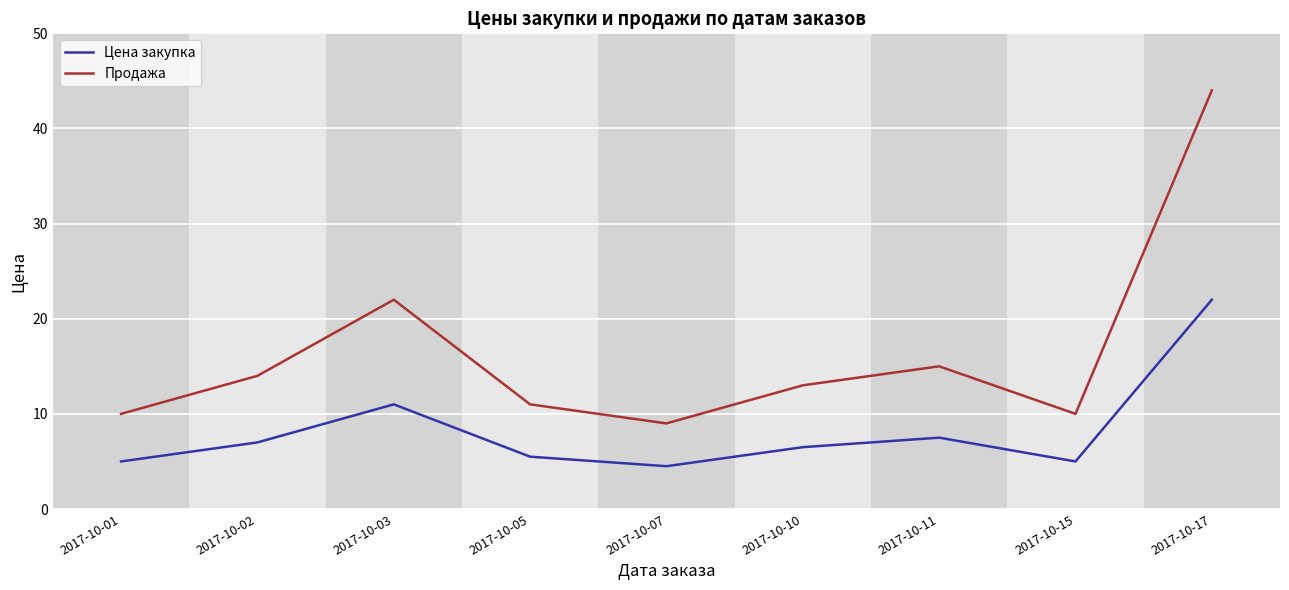

Rank the series at 2017-10-07 from lowest to highest value.

Цена закупка, Продажа